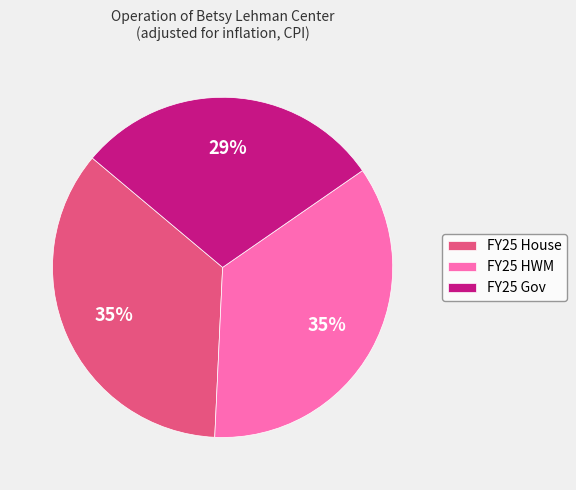

True or false: FY25 HWM accounts for 35% of the total.

True